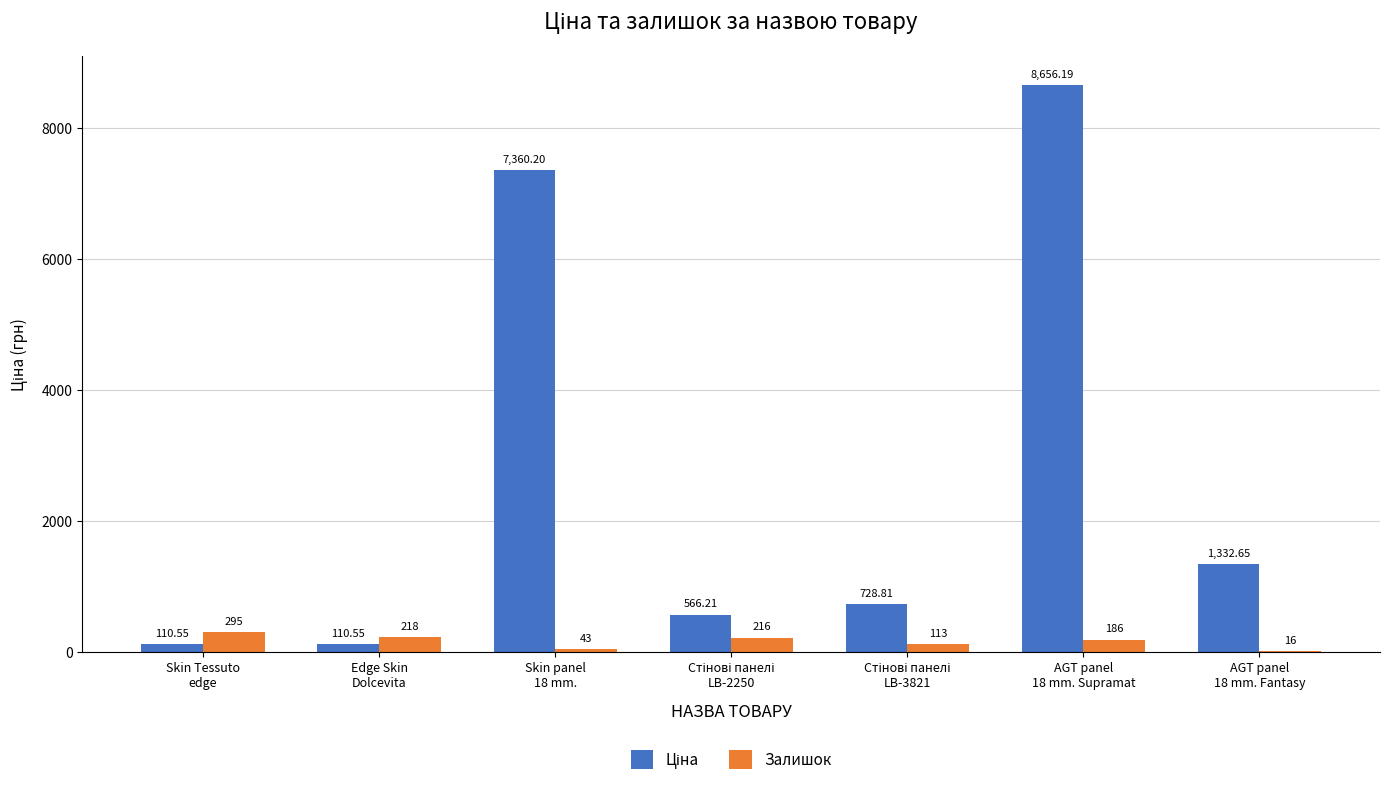

What is the sum of all Залишок values?

1087.0